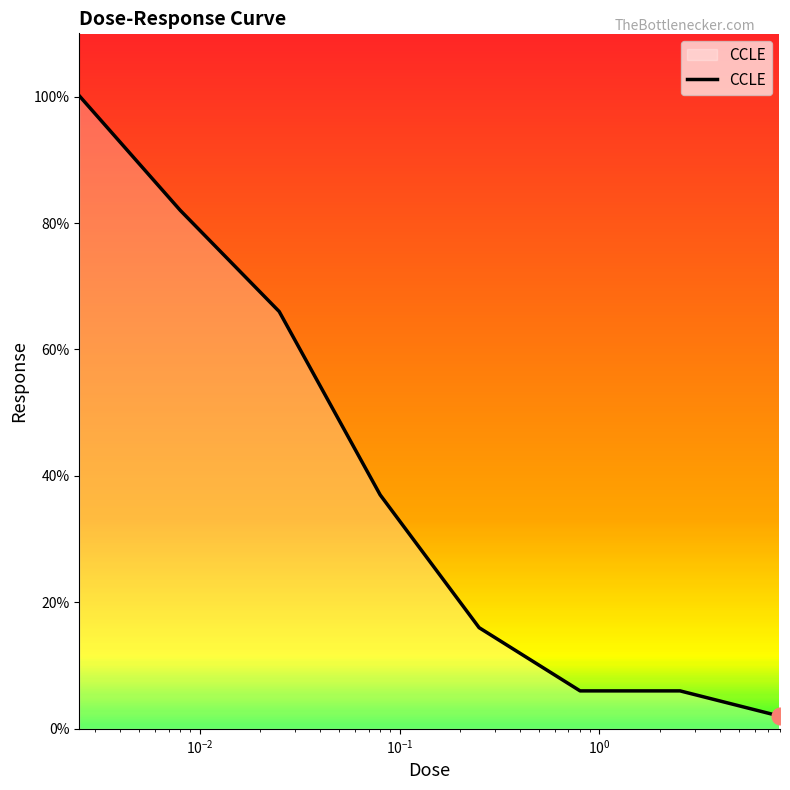

What is the sum of all values?

315.1